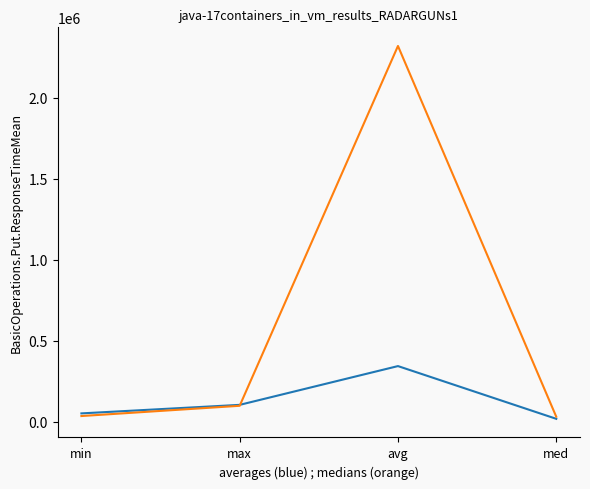

What is the difference between the highest and lowest values at avg?

1976533.3